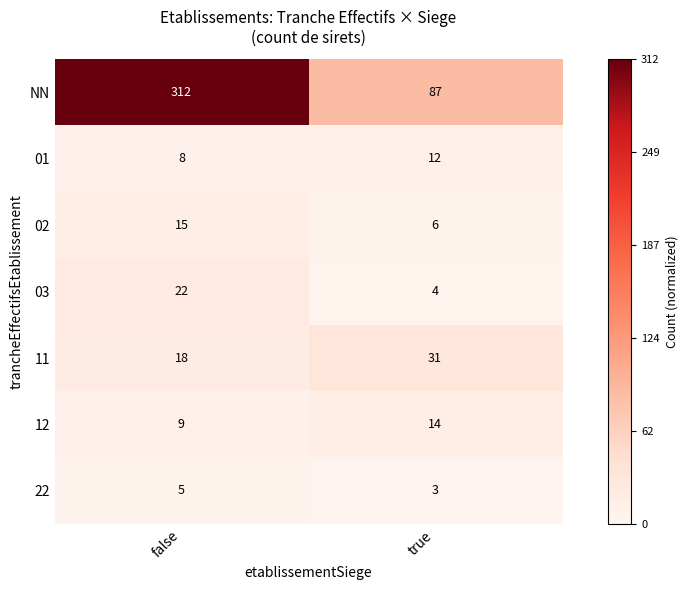

Reading left to right, what are all the values shown in this chart?

NN: false=312	true=87
01: false=8	true=12
02: false=15	true=6
03: false=22	true=4
11: false=18	true=31
12: false=9	true=14
22: false=5	true=3